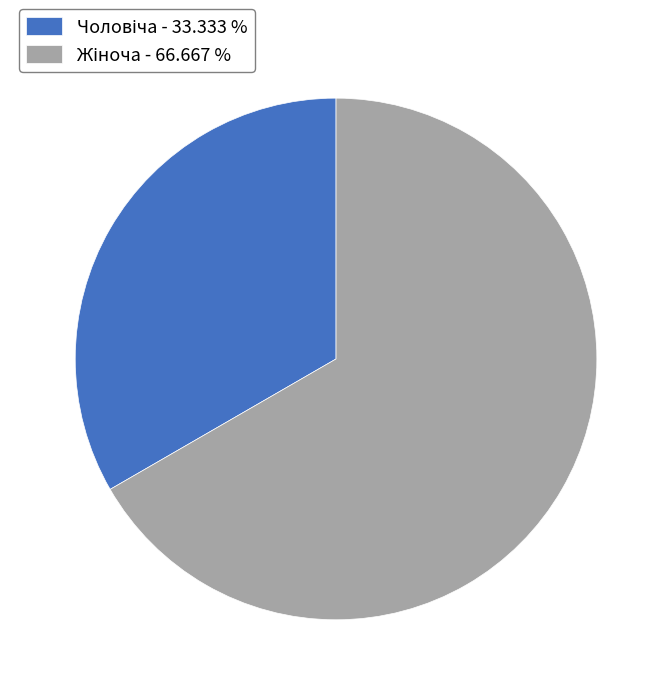

Is there a majority slice in this chart?

Yes